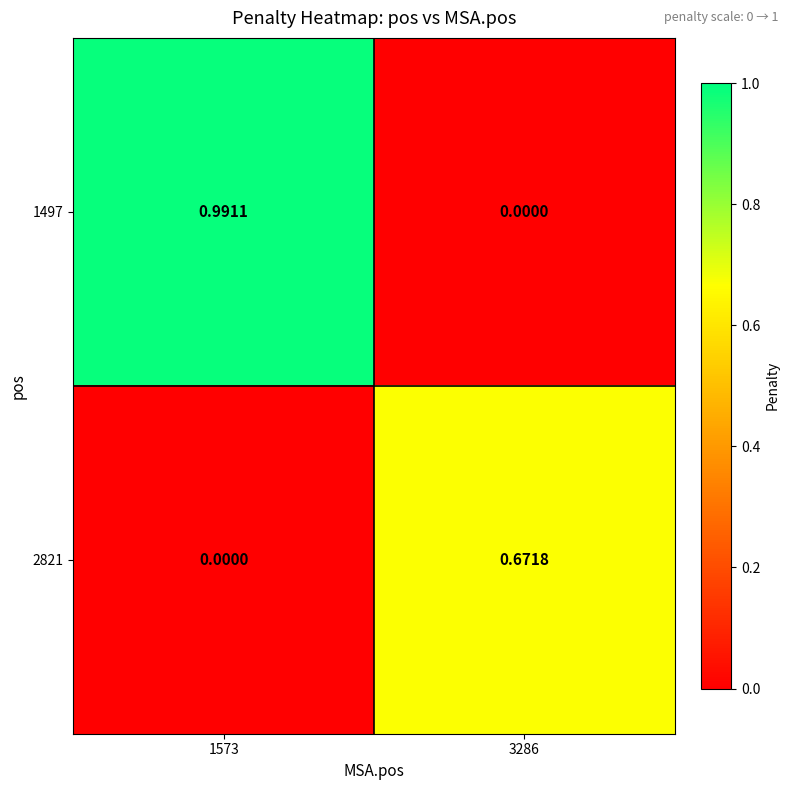

Reading left to right, transcribe all the data shown in this chart.

1497: 1573=1.0	3286=0.0
2821: 1573=0.0	3286=0.7